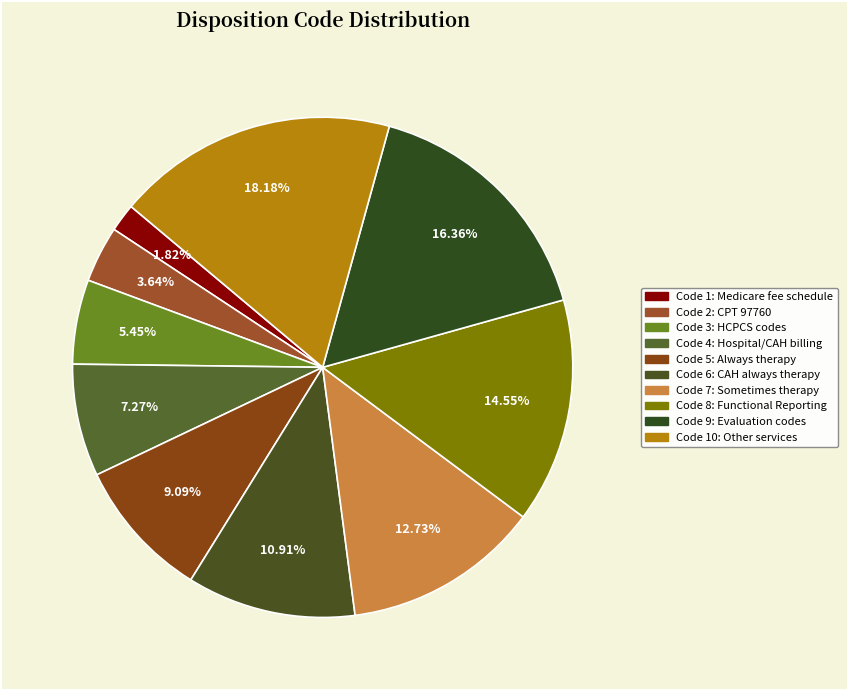

Count the number of slices in the pie.

10